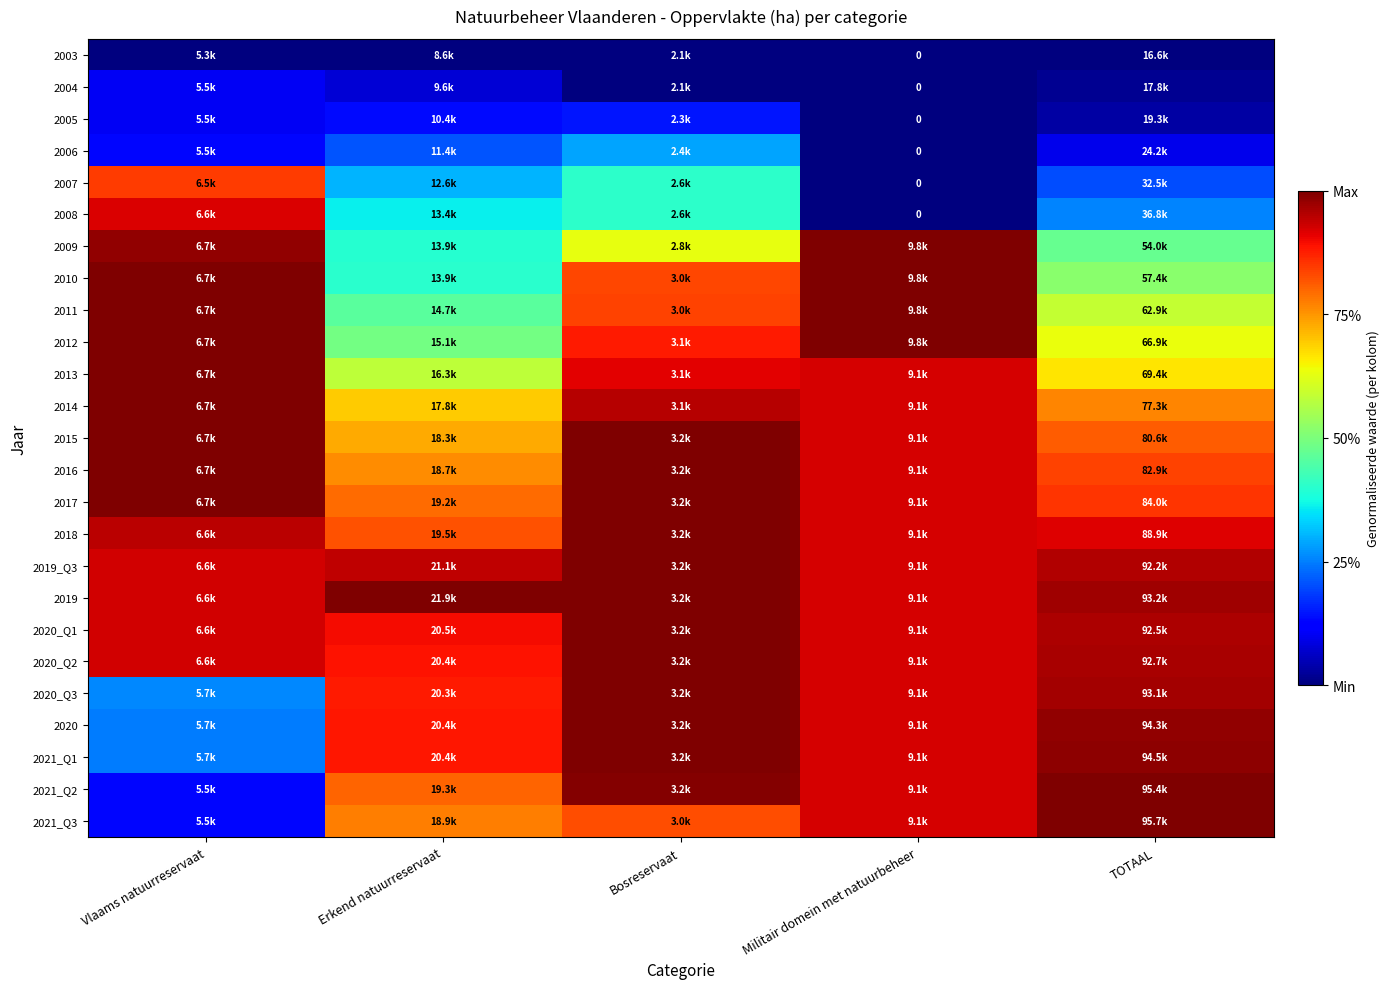

Between Erkend natuurreservaat and Militair domein met natuurbeheer, which is larger?

Erkend natuurreservaat